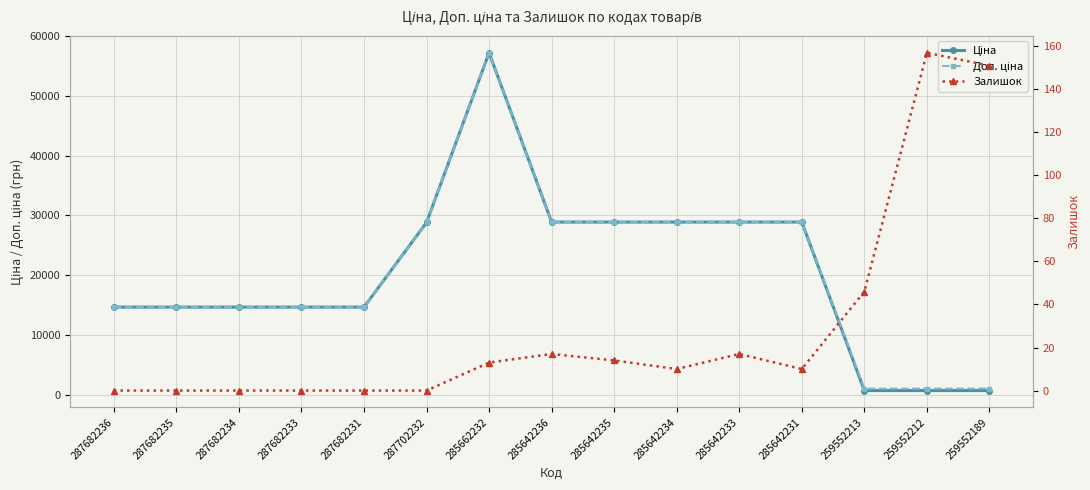

Between 285642231 and 259552213, which is larger?

285642231